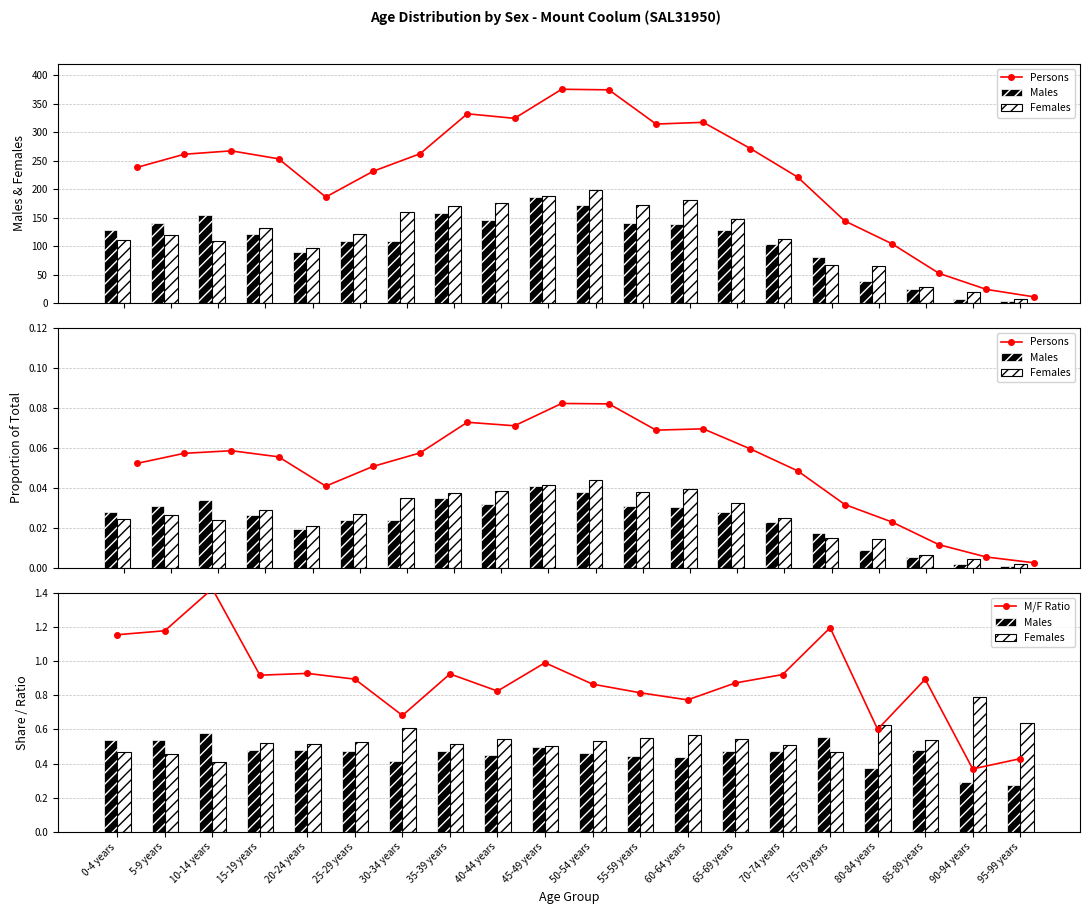

What is the value of the Females bar at the 16th from the left?

0.5